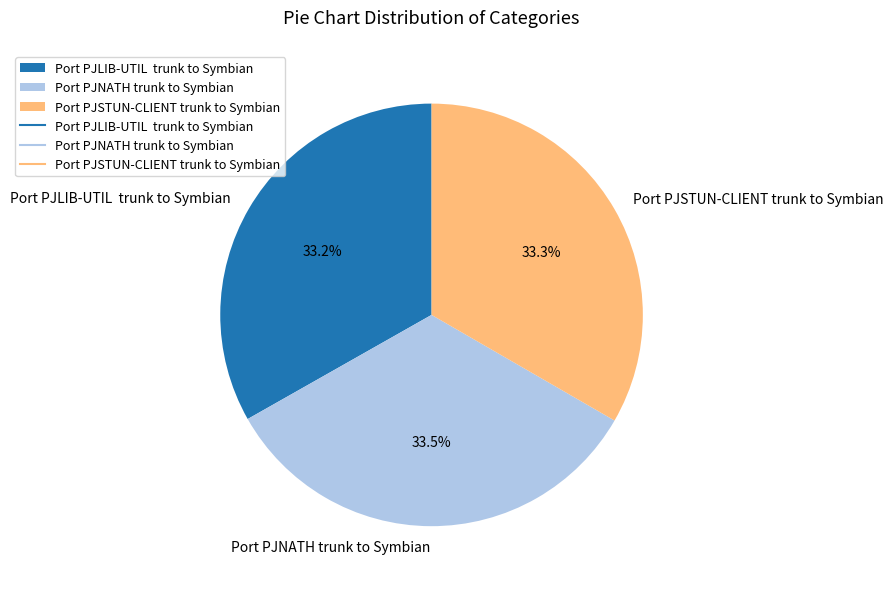

Is there a majority slice in this chart?

No